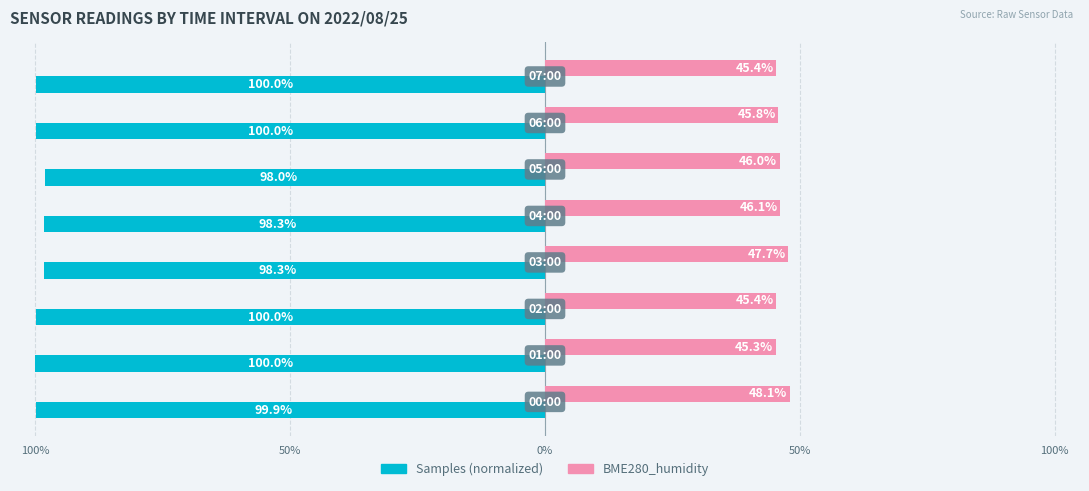

Reading left to right, what are all the values shown in this chart?

Samples: -99.9	-100.0	-100.0	-98.3	-98.3	-98.0	-100.0	-100.0
BME280_humidity: 48.1	45.3	45.4	47.7	46.1	46.0	45.8	45.4